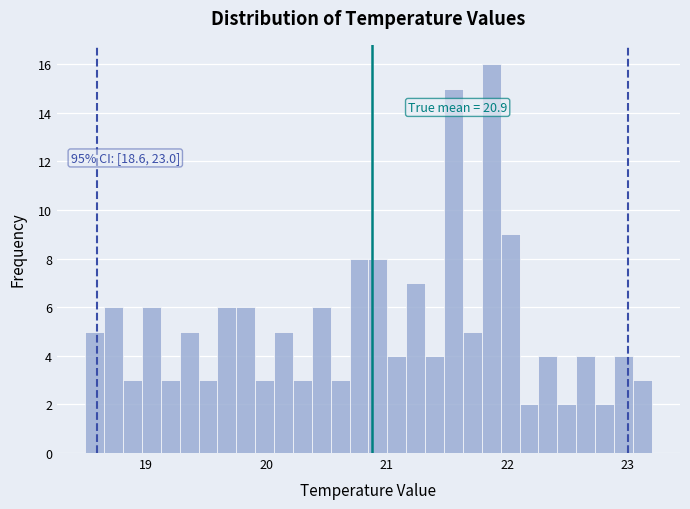

Around what value on the x-axis is the tallest bar? Give the approximate position of its centre, as read against the axis.

21.9